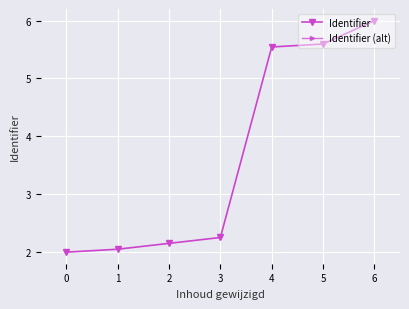

At which label does Identifier reach its peak?

6